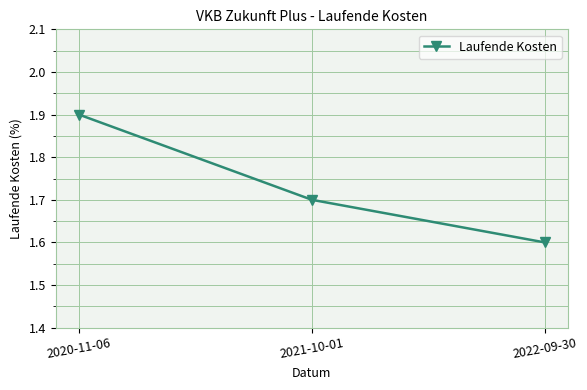

What is the change in value from 2021-10-01 to 2022-09-30?

-0.1